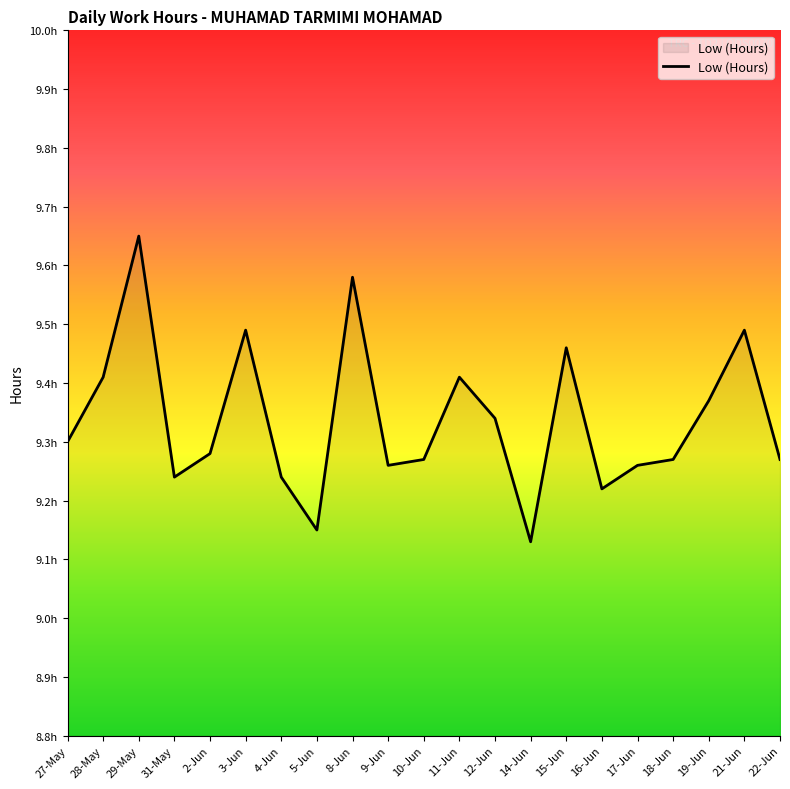

What is the greatest value displayed?

9.7